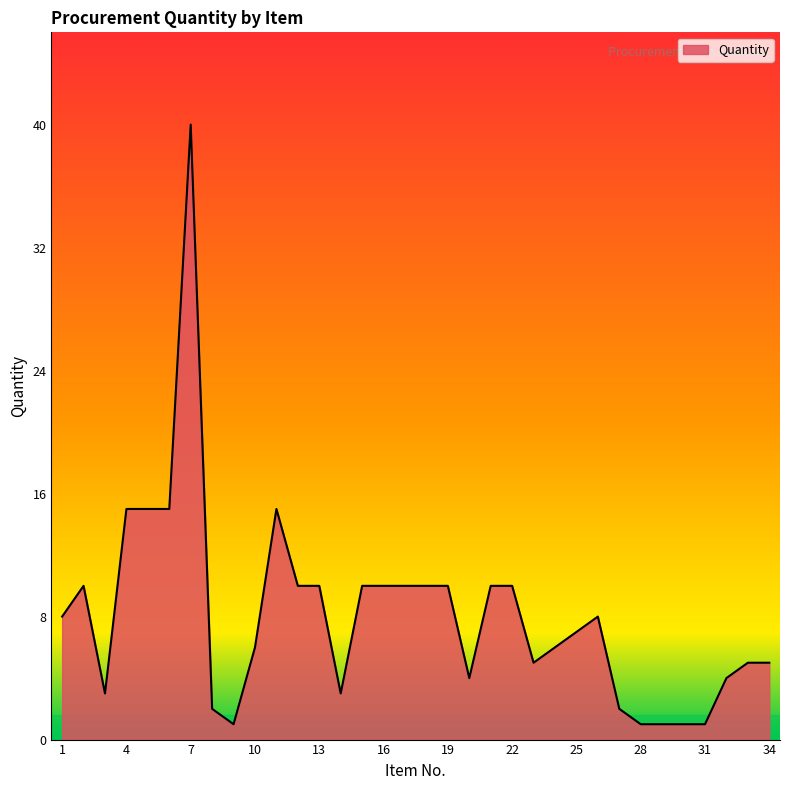

What is the maximum value shown in the chart?

40